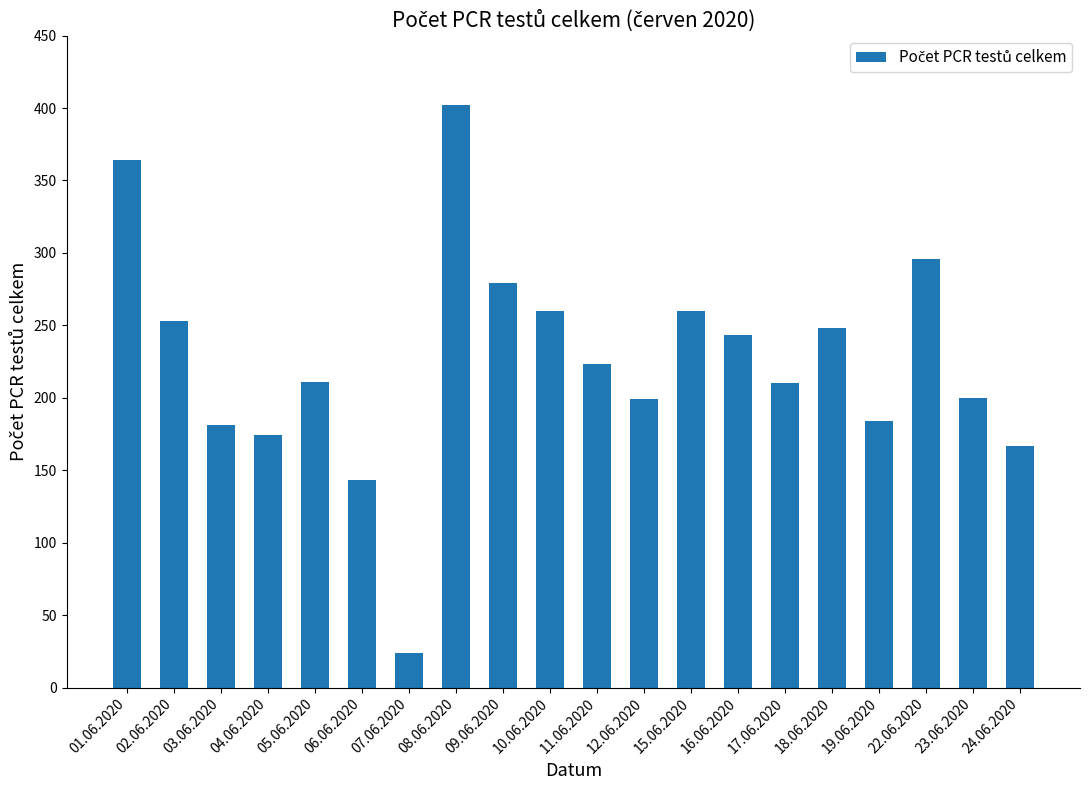

Where is the data nearest to the value 213?

05.06.2020